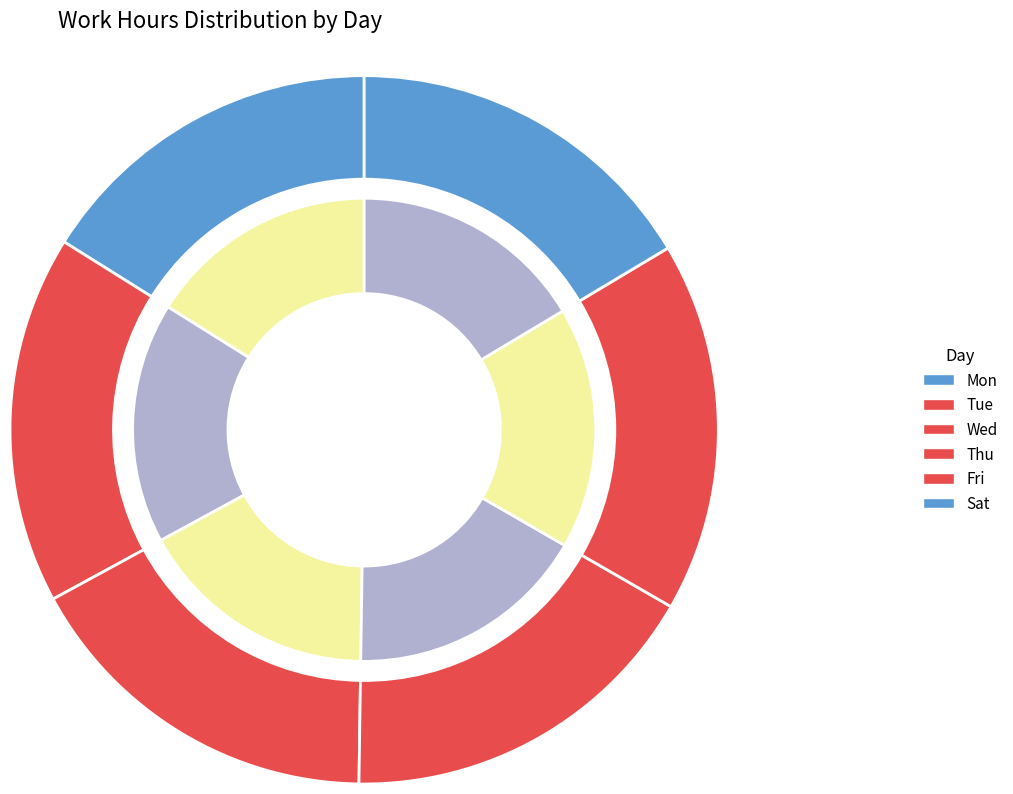

Rank the categories by value from highest to lowest.

Thu, Fri, Tue, Wed, Sat, Mon